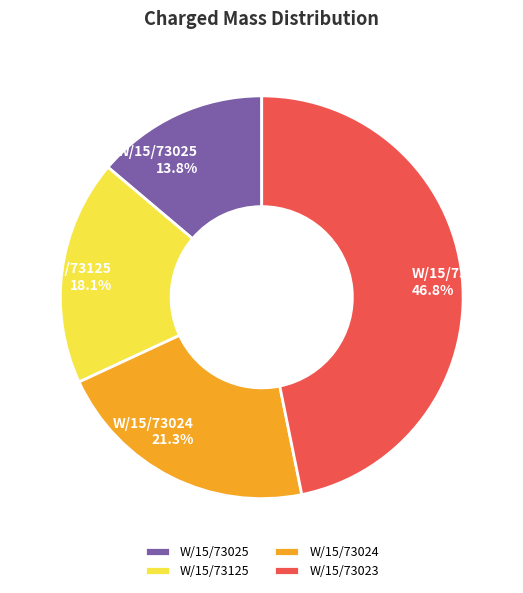

Rank the categories by value from highest to lowest.

W/15/73023, W/15/73024, W/15/73125, W/15/73025